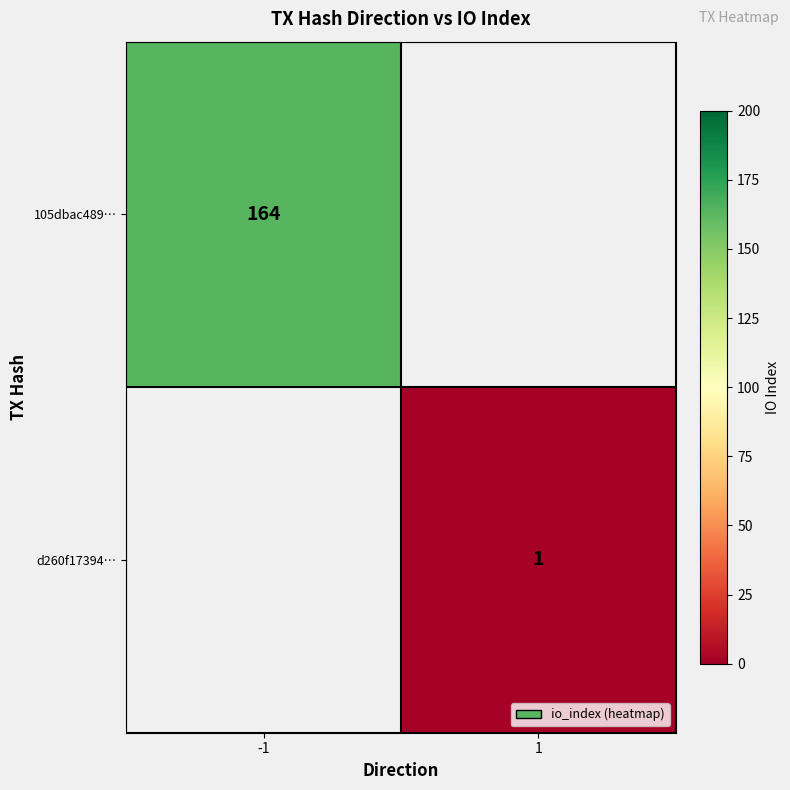

The value of 105dbac489… at -1 is 164. True or false?

True